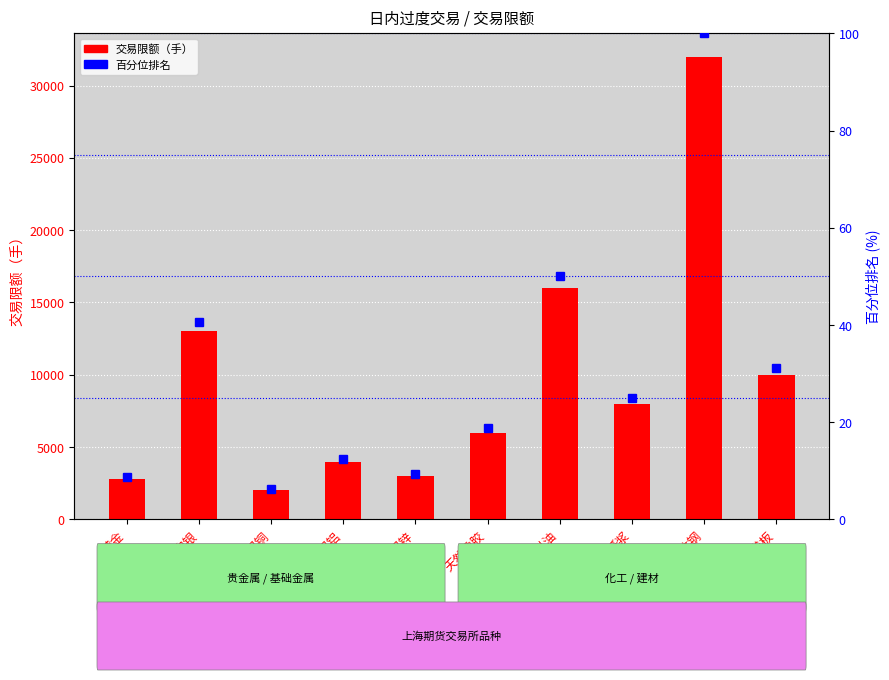

List the series in order of their peak value, lowest first.

百分位排名, 交易限额